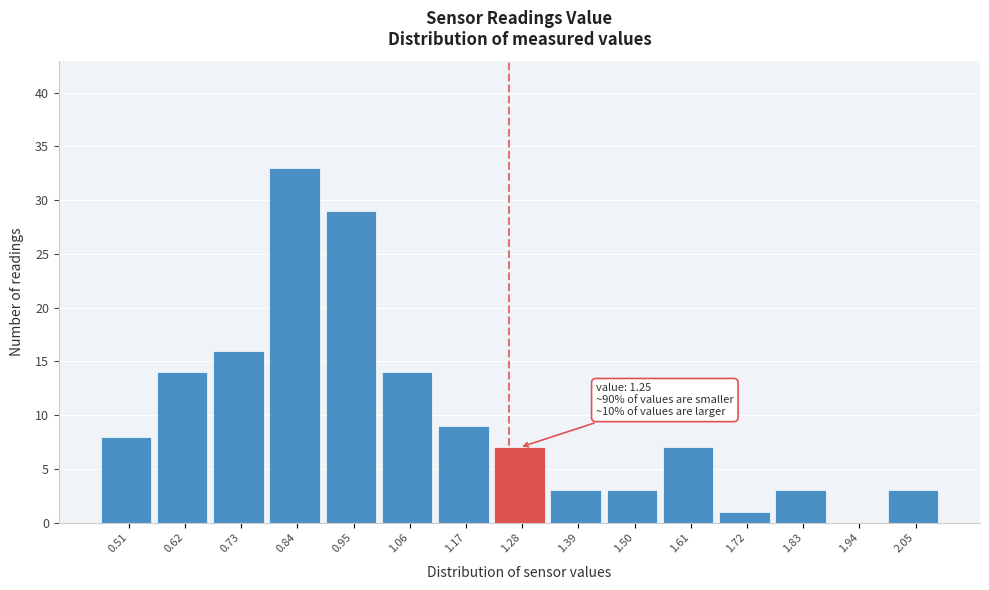

Which range on the x-axis has the tallest bar?

0.78 to 0.90